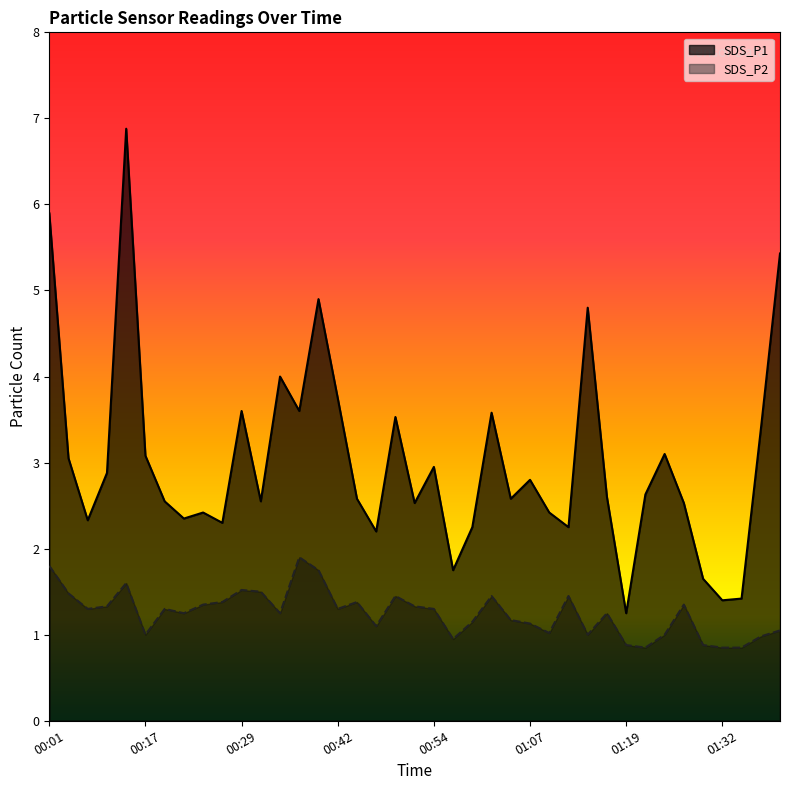

What is the difference between the SDS_P1 values at 01:17 and 00:01?

3.3